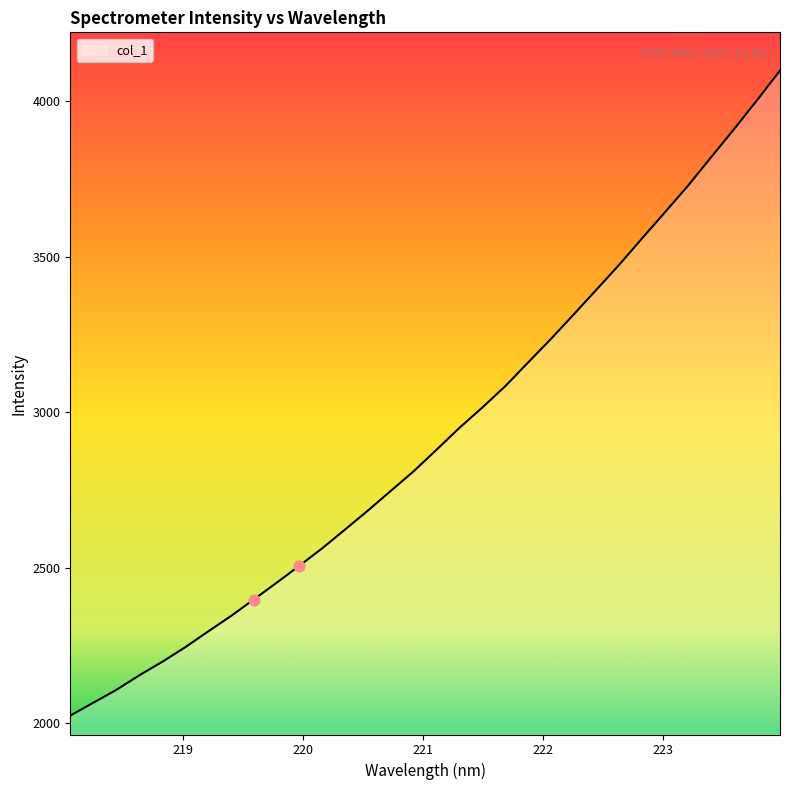

What is the difference between the maximum and minimum values?

2074.4